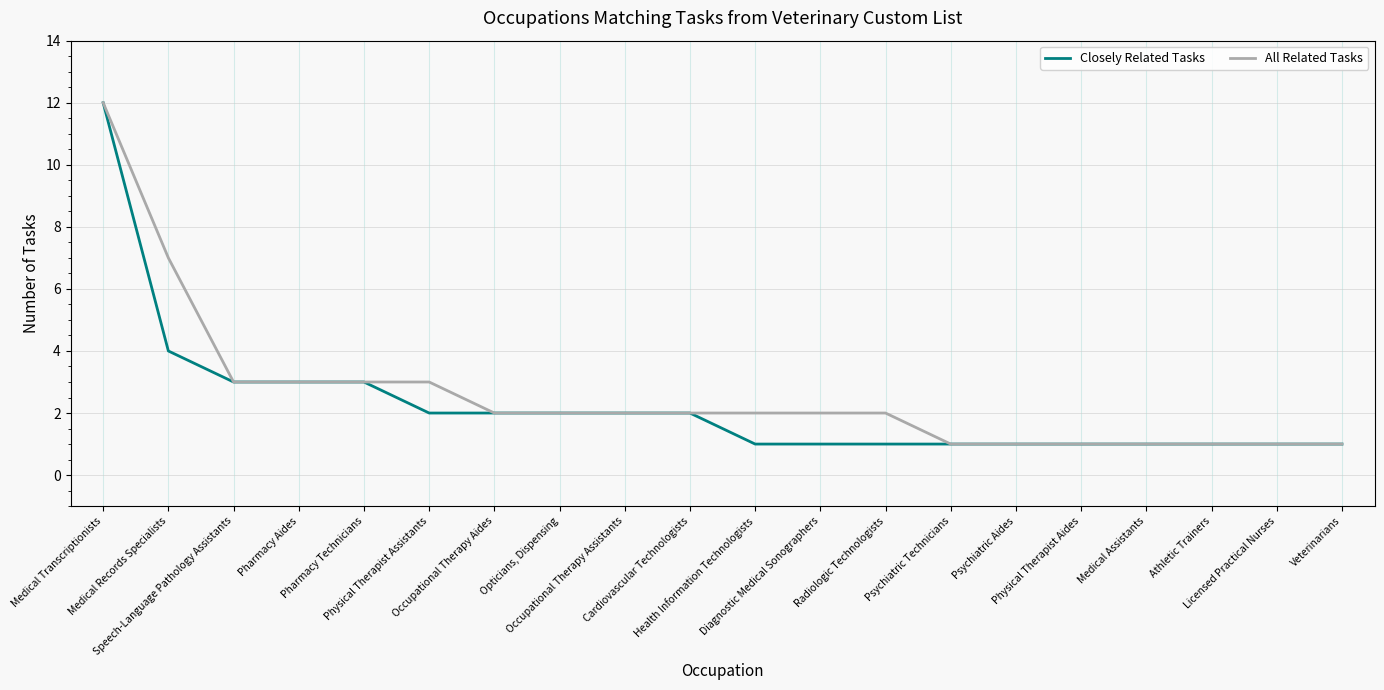

At which label does Closely Related Tasks first exceed 2?

Medical Transcriptionists